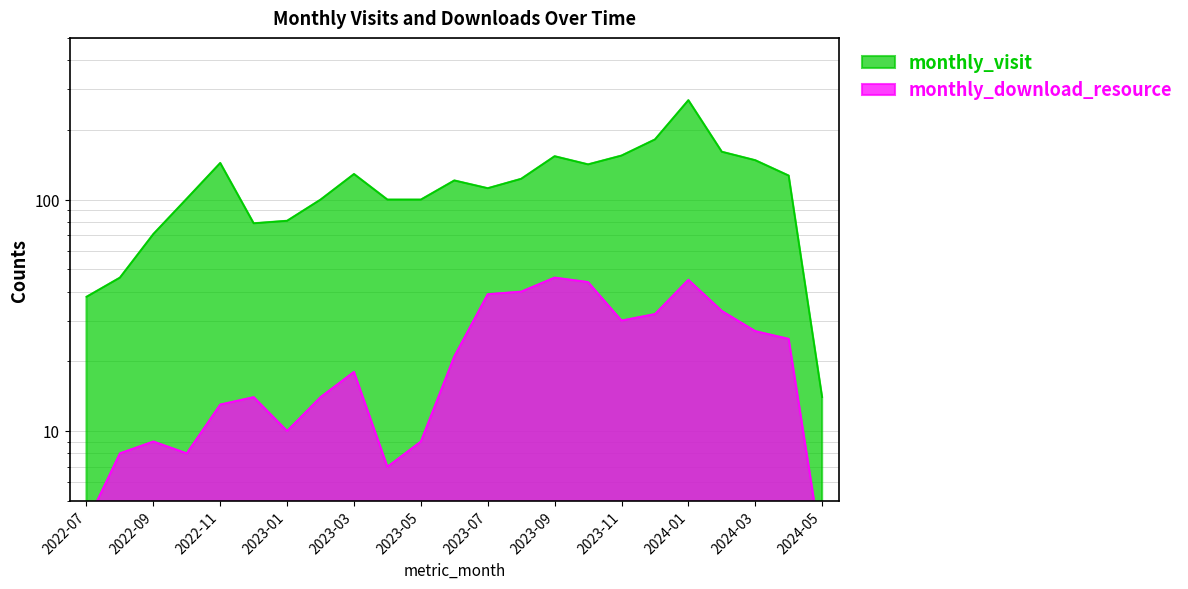

Which series has the largest total across all categories?

monthly_visit